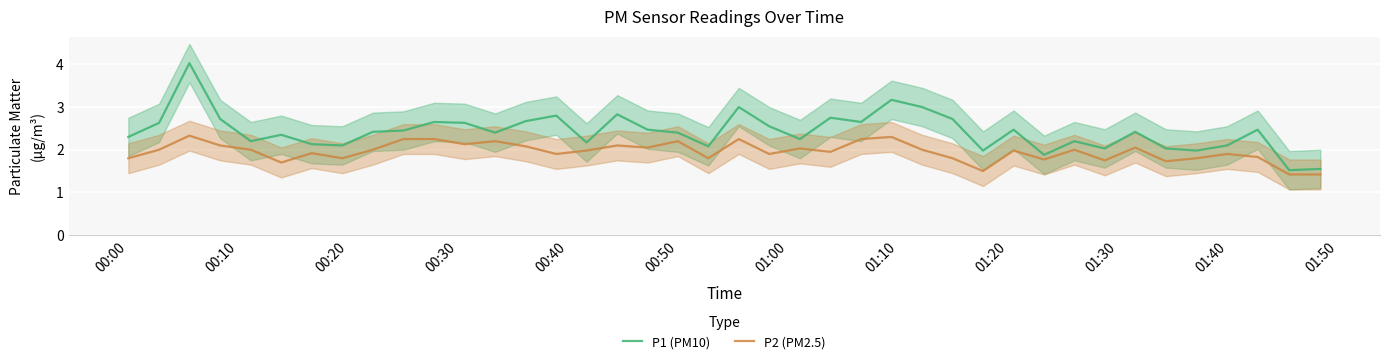

What is the lowest value of the P2 (PM2.5) series?

1.4